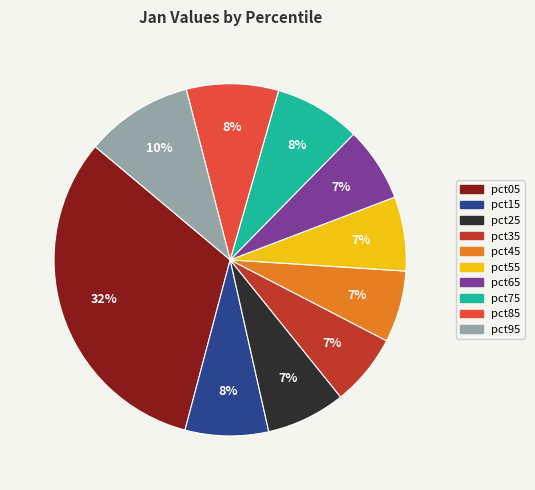

The pct75 slice represents 16% of the pie. True or false?

False